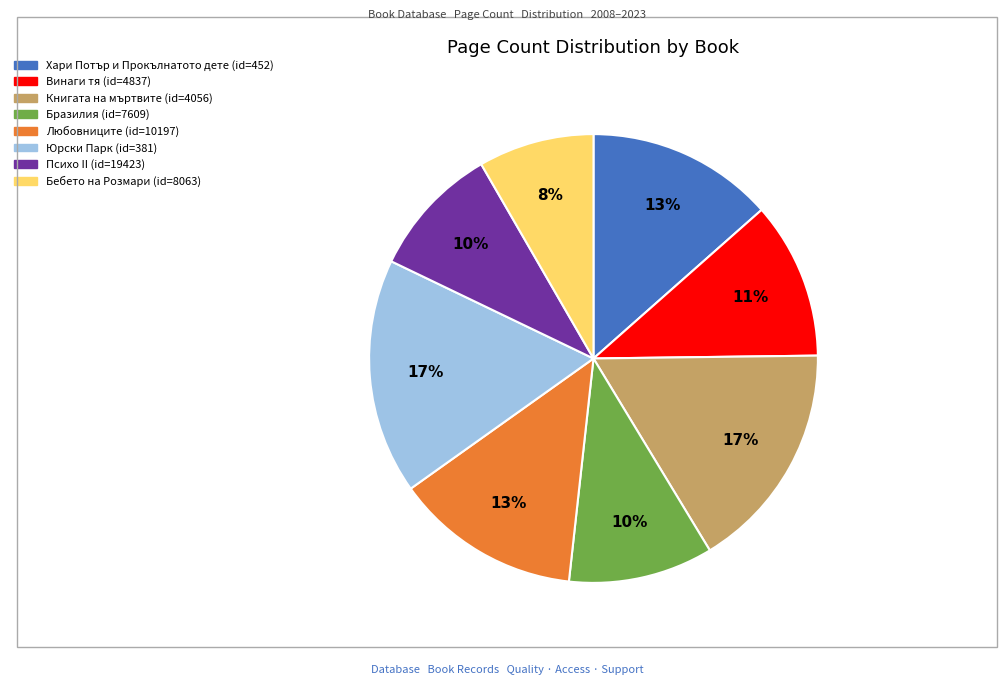

To the nearest percent, what is the average slice percentage?

12%